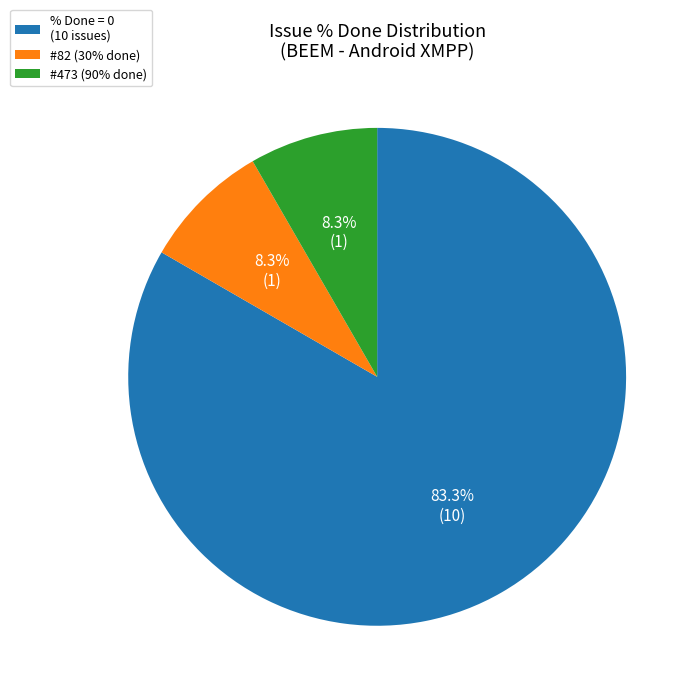

Which has a higher value, #473 (90% done) or % Done = 0 (10 issues)?

% Done = 0 (10 issues)